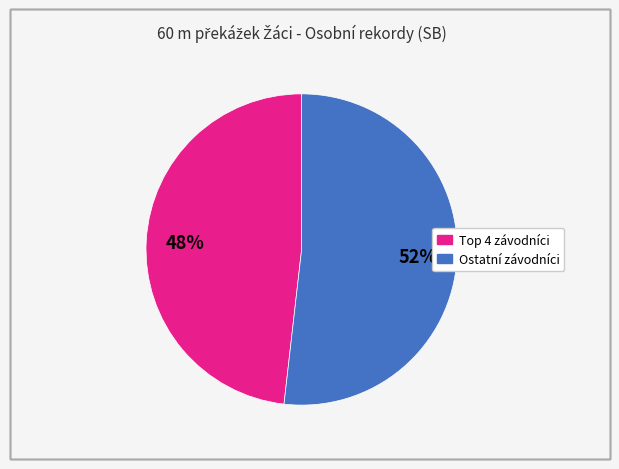

To the nearest percent, what is the difference between the largest and smallest slice percentages?

4%